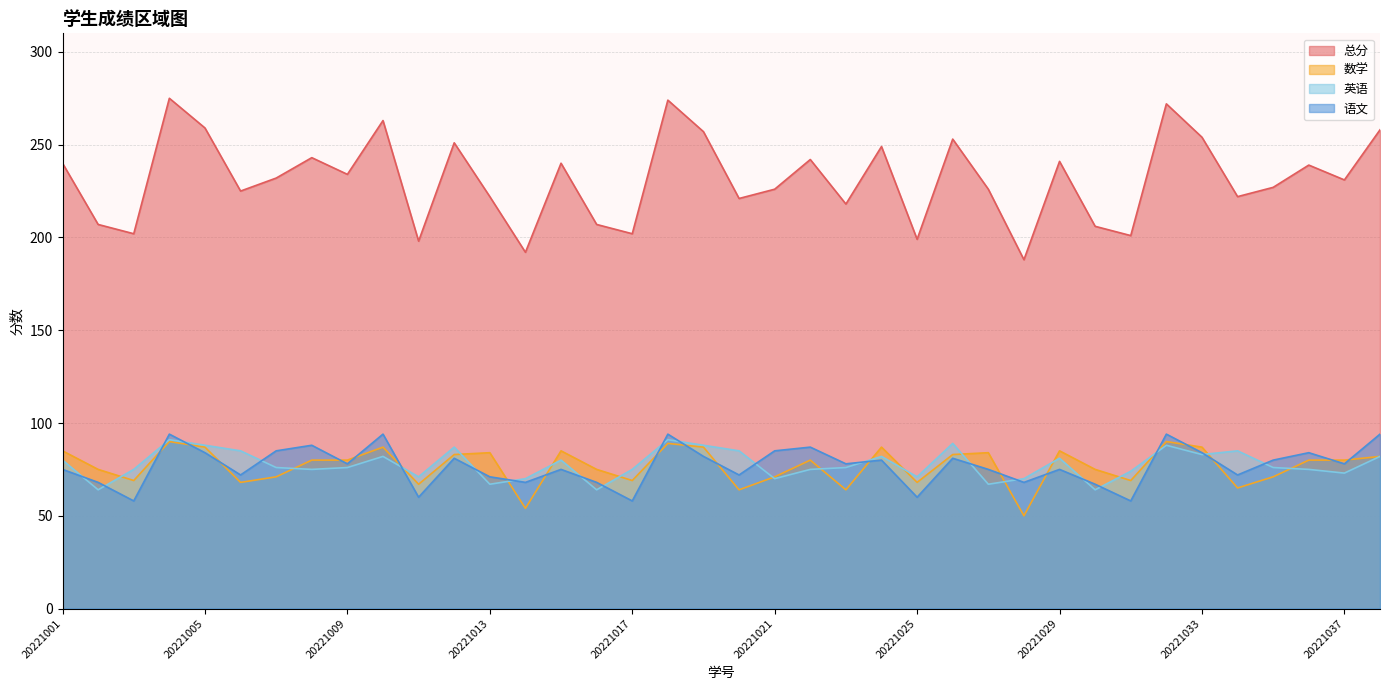

What is the difference between the 英语 values at 20221035 and 20221026?

13